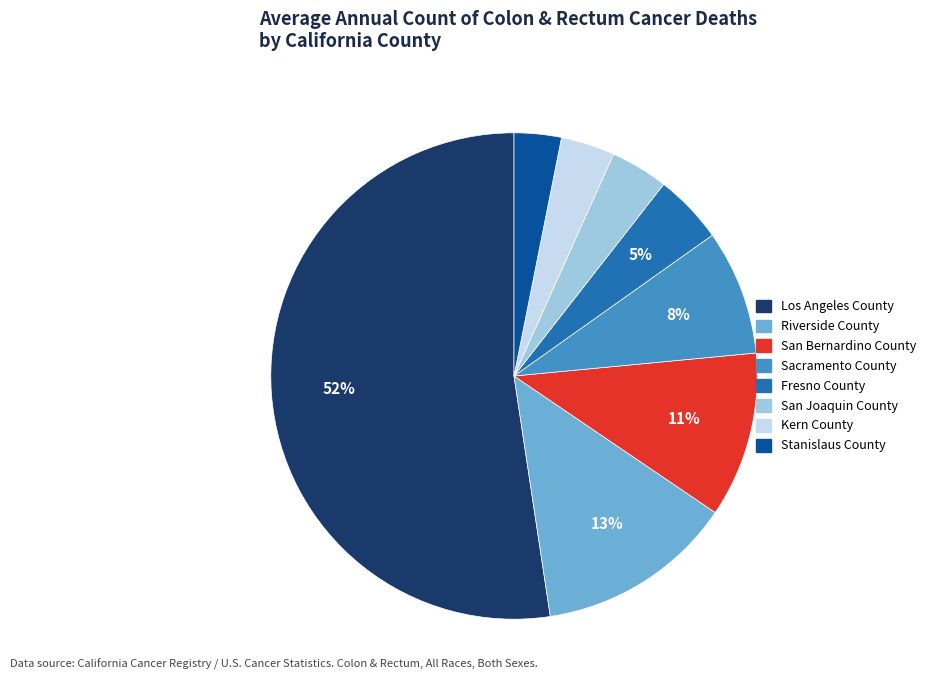

True or false: San Bernardino County accounts for 11% of the total.

True